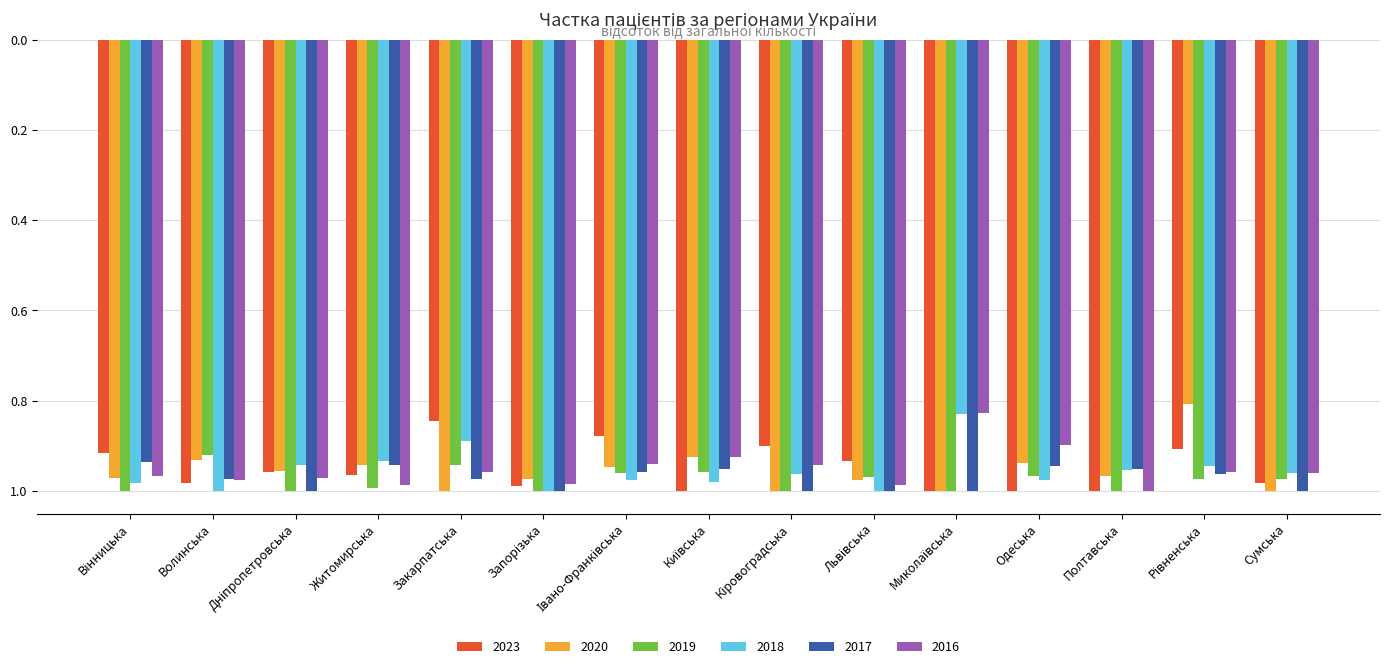

What is the difference between the highest and lowest values at Рівненська?

0.2